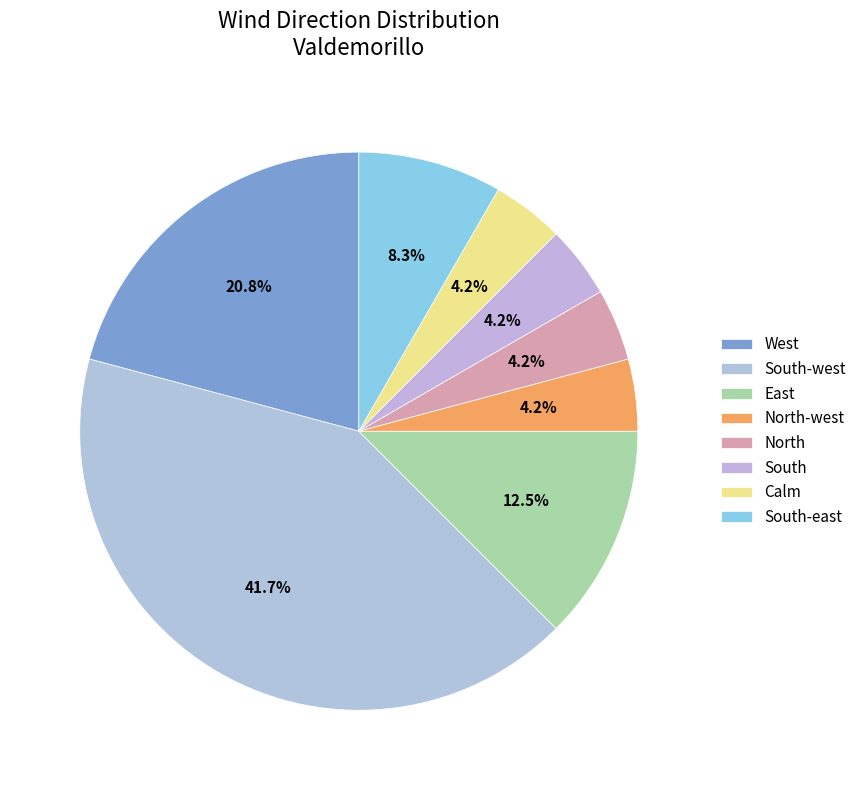

How many segments does this pie chart have?

8